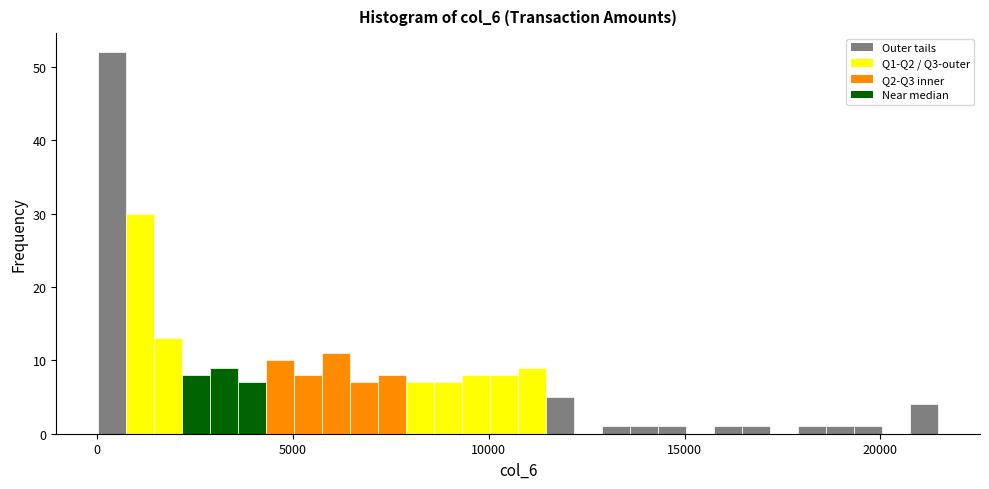

Around what value on the x-axis is the tallest bar? Give the approximate position of its centre, as read against the axis.

500